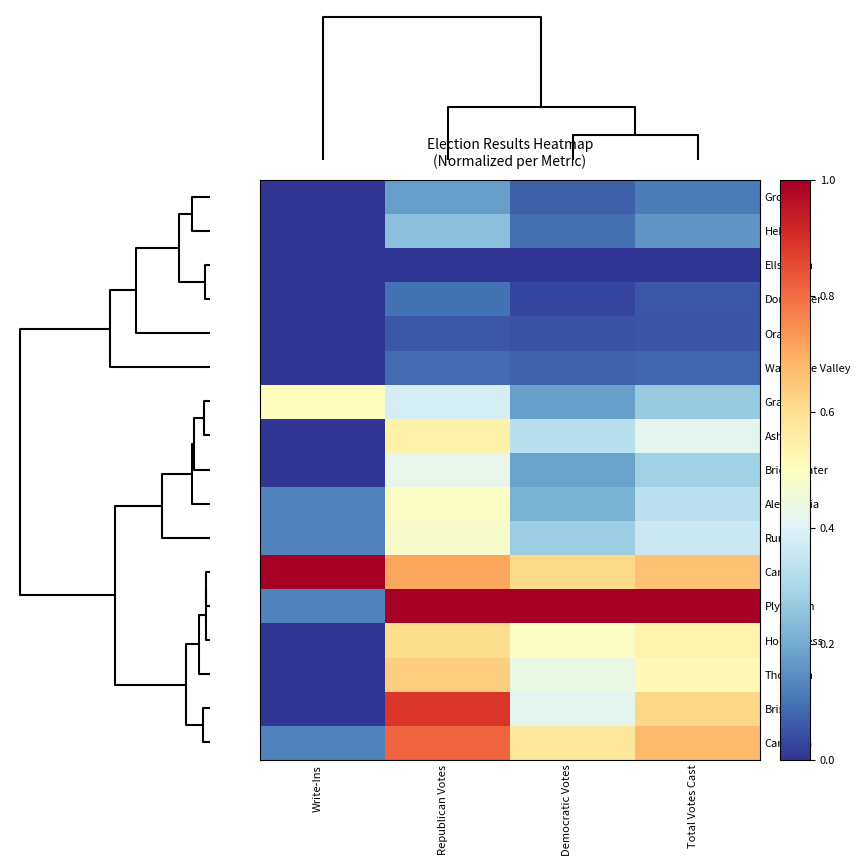

Reading left to right, what are all the values shown in this chart?

Groton: Write-Ins=0.0	Republican Votes=0.2	Democratic Votes=0.1	Total Votes Cast=0.1
Hebron: Write-Ins=0.0	Republican Votes=0.2	Democratic Votes=0.1	Total Votes Cast=0.2
Ellsworth: Write-Ins=0.0	Republican Votes=0.0	Democratic Votes=0.0	Total Votes Cast=0.0
Dorchester: Write-Ins=0.0	Republican Votes=0.1	Democratic Votes=0.0	Total Votes Cast=0.1
Orange: Write-Ins=0.0	Republican Votes=0.1	Democratic Votes=0.0	Total Votes Cast=0.1
Waterville Valley: Write-Ins=0.0	Republican Votes=0.1	Democratic Votes=0.1	Total Votes Cast=0.1
Grafton: Write-Ins=0.5	Republican Votes=0.4	Democratic Votes=0.2	Total Votes Cast=0.3
Ashland: Write-Ins=0.0	Republican Votes=0.5	Democratic Votes=0.3	Total Votes Cast=0.4
Bridgewater: Write-Ins=0.0	Republican Votes=0.4	Democratic Votes=0.2	Total Votes Cast=0.3
Alexandria: Write-Ins=0.1	Republican Votes=0.5	Democratic Votes=0.2	Total Votes Cast=0.3
Rumney: Write-Ins=0.1	Republican Votes=0.5	Democratic Votes=0.3	Total Votes Cast=0.4
Canaan: Write-Ins=1.0	Republican Votes=0.7	Democratic Votes=0.6	Total Votes Cast=0.7
Plymouth: Write-Ins=0.1	Republican Votes=1.0	Democratic Votes=1.0	Total Votes Cast=1.0
Holderness: Write-Ins=0.0	Republican Votes=0.6	Democratic Votes=0.5	Total Votes Cast=0.5
Thornton: Write-Ins=0.0	Republican Votes=0.6	Democratic Votes=0.4	Total Votes Cast=0.5
Bristol: Write-Ins=0.0	Republican Votes=0.9	Democratic Votes=0.4	Total Votes Cast=0.6
Campton: Write-Ins=0.1	Republican Votes=0.8	Democratic Votes=0.6	Total Votes Cast=0.7